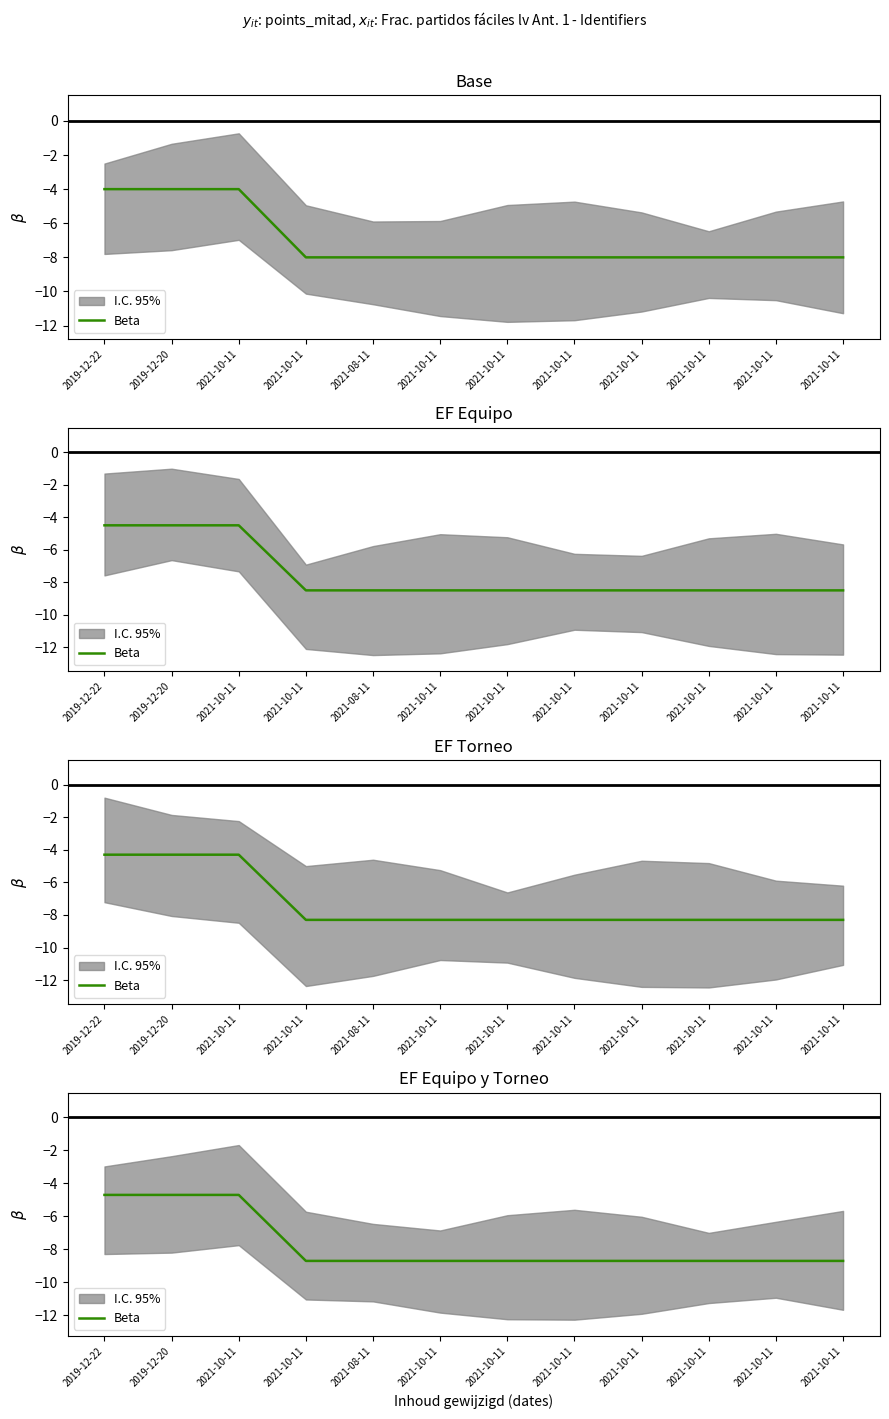

Reading left to right, extract all data points from this chart.

-4.7	-4.7	-4.7	-8.7	-8.7	-8.7	-8.7	-8.7	-8.7	-8.7	-8.7	-8.7